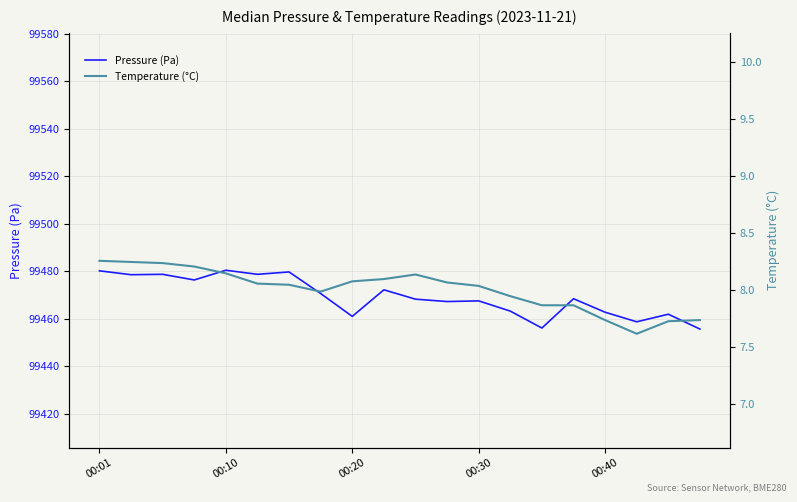

What is the difference between the highest and lowest values at 19?

99447.9